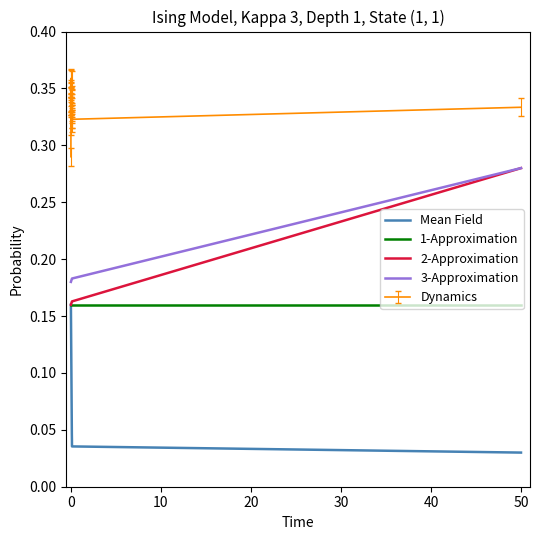

True or false: 1-Approximation and 3-Approximation intersect in this chart.

False